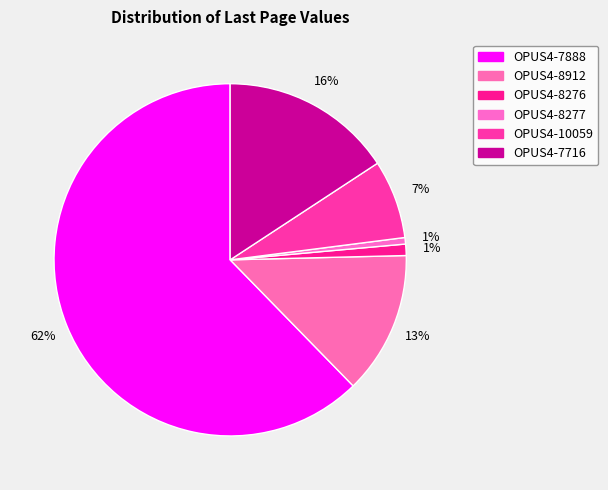

What percentage is the OPUS4-8912 slice, to the nearest percent?

13%